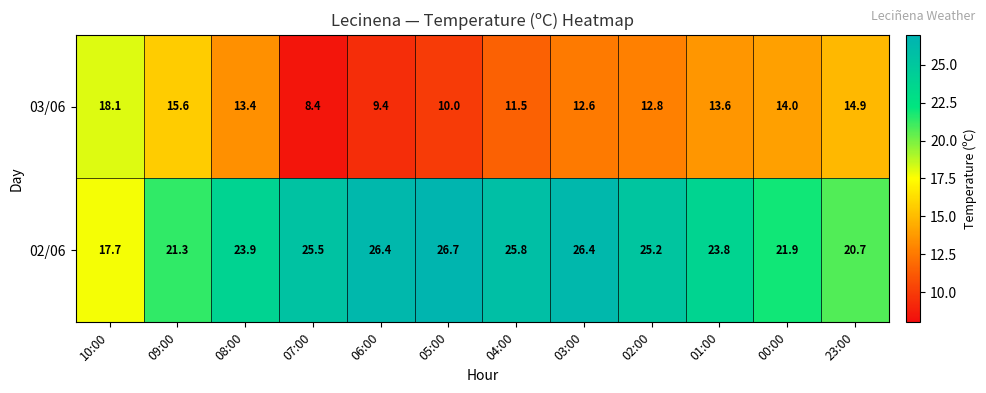

Reading right to left, extract all data points from this chart.

03/06: 14.9	14.0	13.6	12.8	12.6	11.5	10.0	9.4	8.4	13.4	15.6	18.1
02/06: 20.7	21.9	23.8	25.2	26.4	25.8	26.7	26.4	25.5	23.9	21.3	17.7